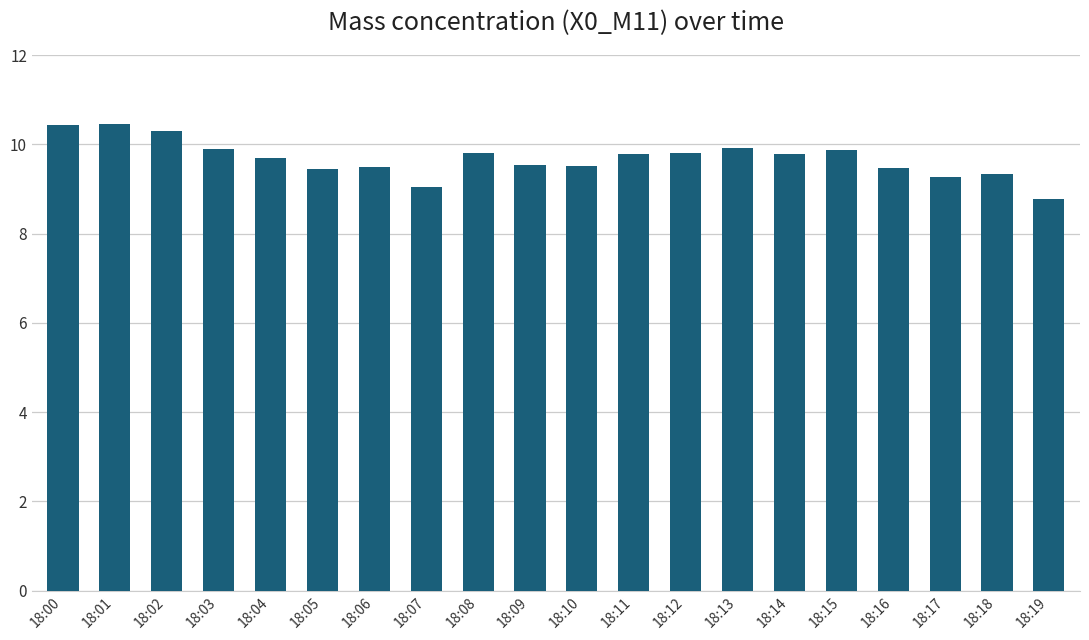

At which category does the chart reach its minimum across all series?

18:19